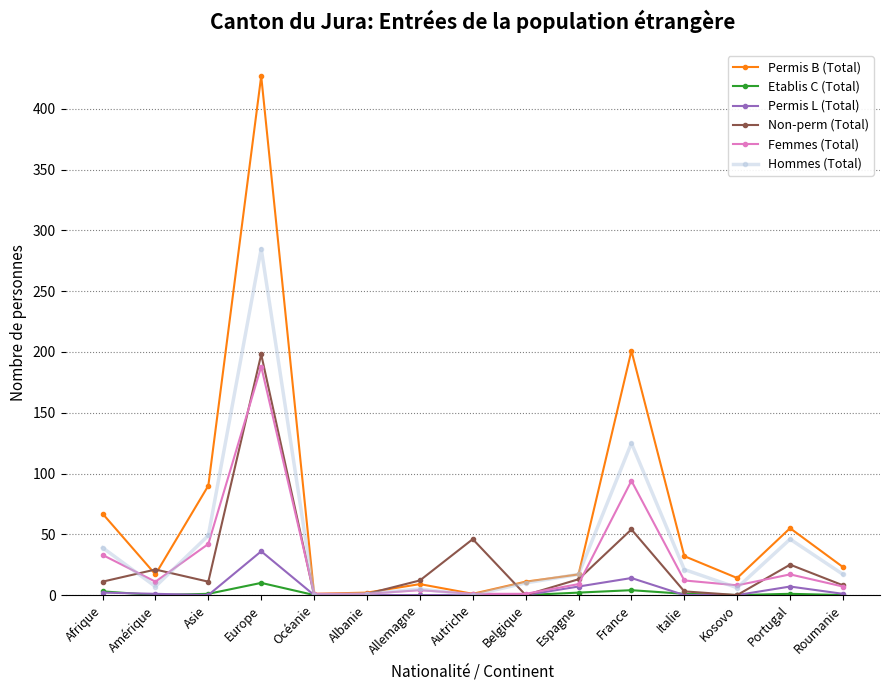

What is the label of the 1st point from the left?

Afrique